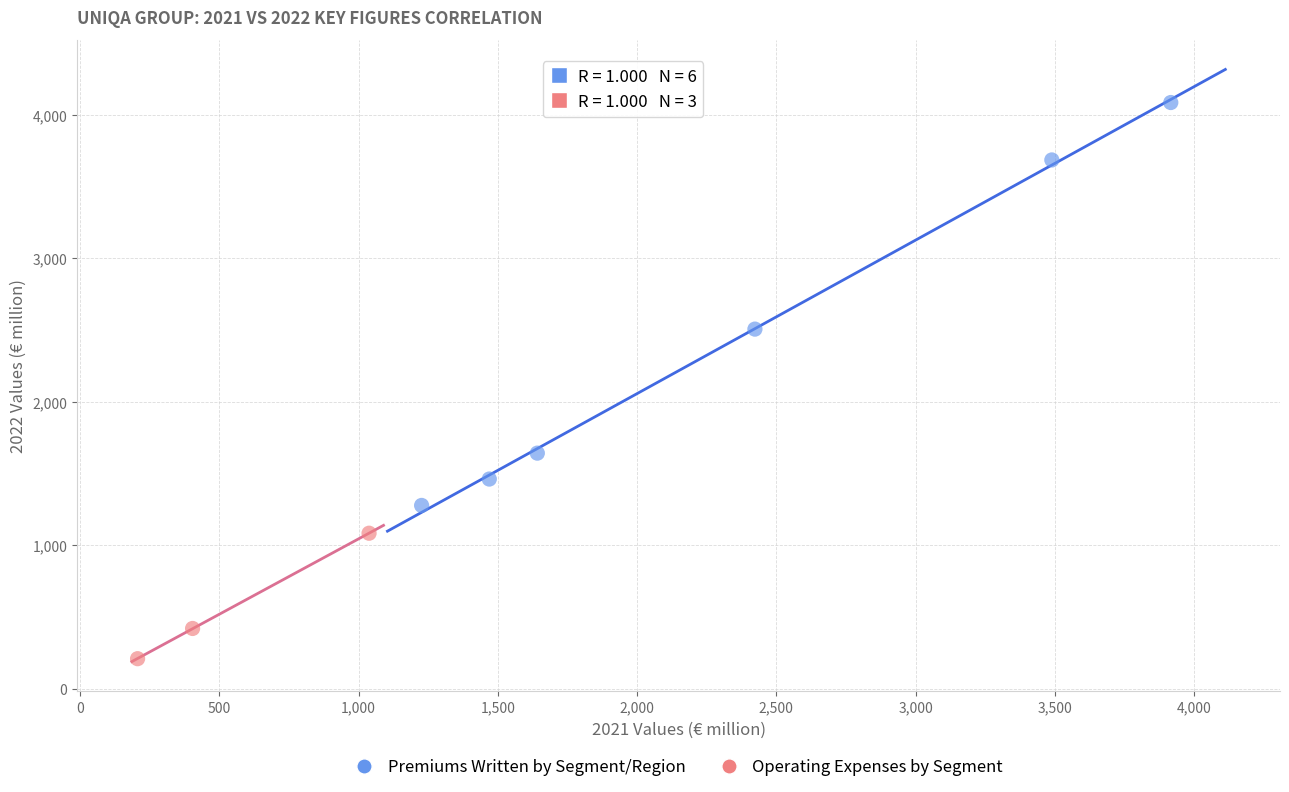

Which series reaches the minimum Y coordinate?

Operating Expenses by Segment